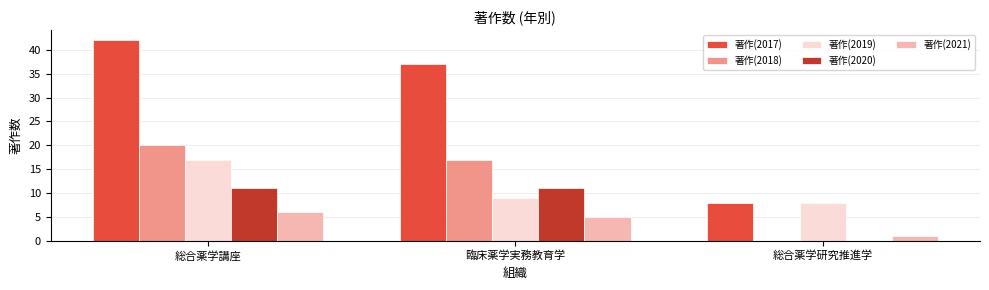

Reading left to right, what are all the values shown in this chart?

著作(2017): 総合薬学講座=42	臨床薬学実務教育学=37	総合薬学研究推進学=8
著作(2018): 総合薬学講座=20	臨床薬学実務教育学=17	総合薬学研究推進学=0
著作(2019): 総合薬学講座=17	臨床薬学実務教育学=9	総合薬学研究推進学=8
著作(2020): 総合薬学講座=11	臨床薬学実務教育学=11	総合薬学研究推進学=0
著作(2021): 総合薬学講座=6	臨床薬学実務教育学=5	総合薬学研究推進学=1